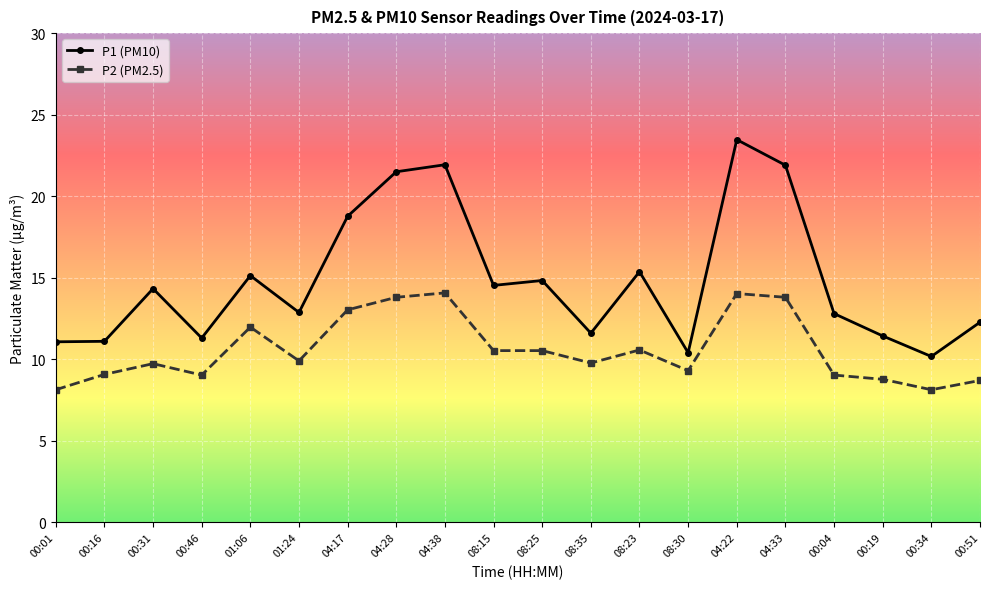

What are all the series names shown in the legend?

P1 (PM10), P2 (PM2.5)